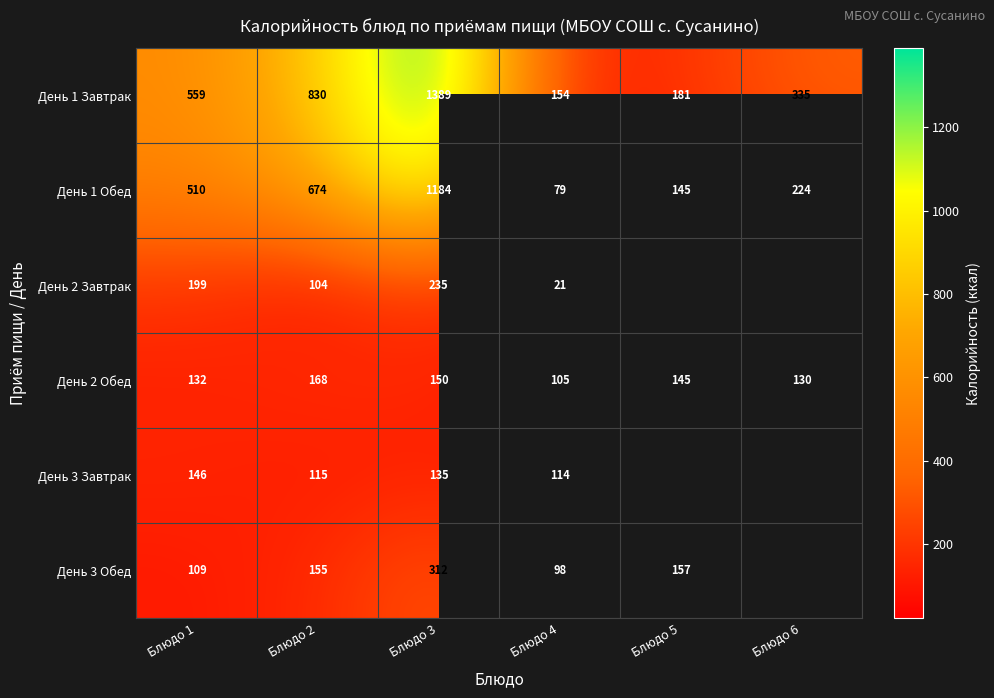

Is it true that День 2 Обед equals 168 at Блюдо 2?

True